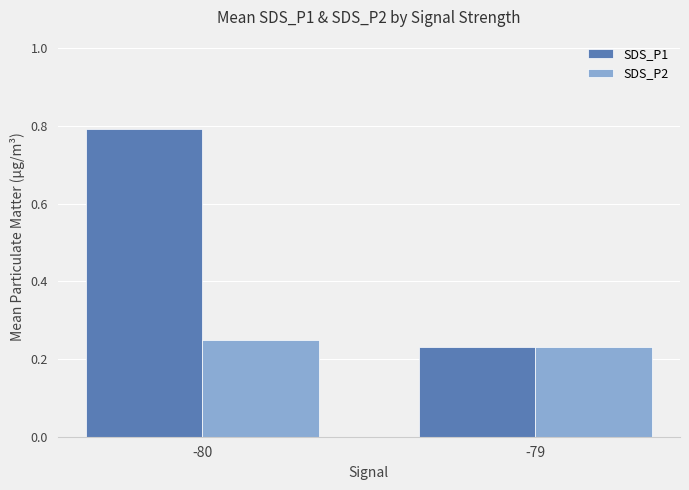

The value of SDS_P1 at -79 is 0.3. True or false?

False